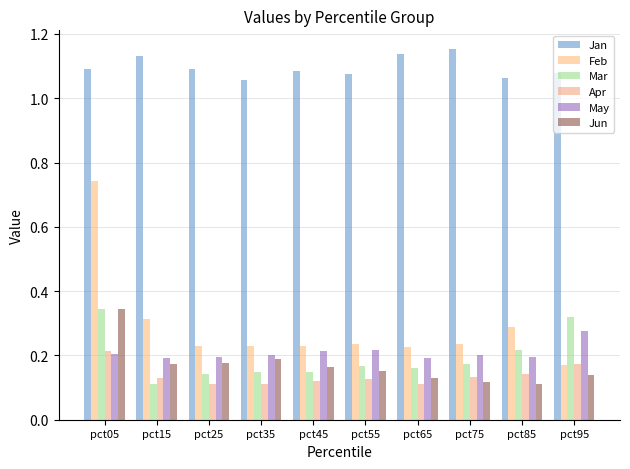

How many May values are between 0 and 1?

10